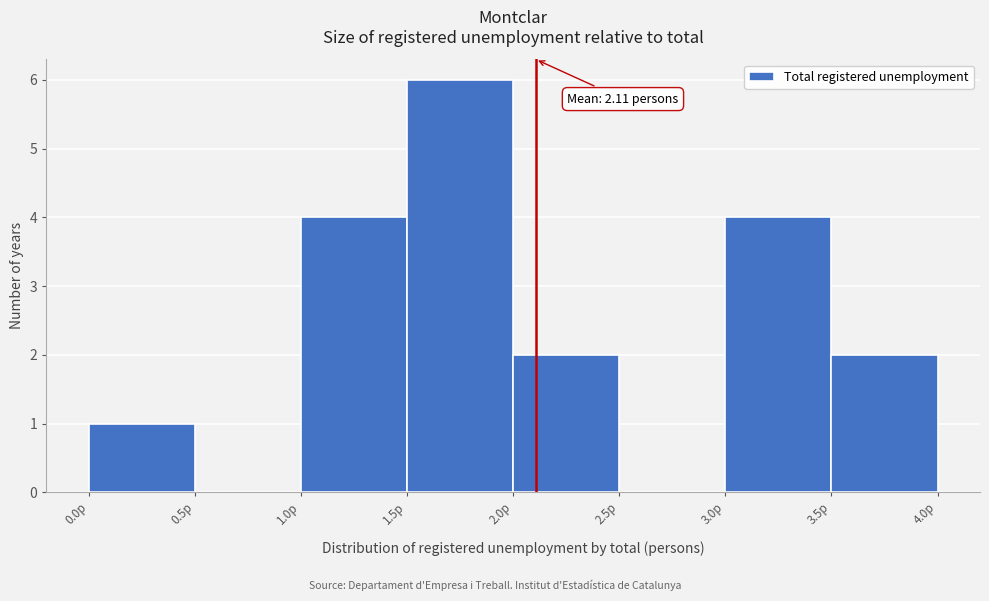

Over which range of the x-axis is the bar tallest?

1.5 to 2.0